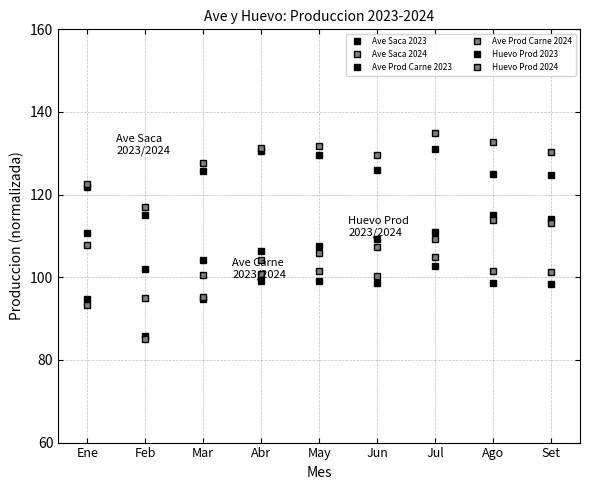

Reading left to right, list all the values displayed in this chart.

Ave Saca 2023: Ene=121.8	Feb=115.0	Mar=125.7	Abr=130.6	May=129.6	Jun=126.1	Jul=131.0	Ago=125.0	Set=124.8
Ave Saca 2024: Ene=122.5	Feb=117.0	Mar=127.7	Abr=131.2	May=131.7	Jun=129.6	Jul=135.0	Ago=132.7	Set=130.3
Ave Prod Carne 2023: Ene=94.6	Feb=85.8	Mar=94.7	Abr=99.2	May=99.0	Jun=98.6	Jul=102.7	Ago=98.7	Set=98.4
Ave Prod Carne 2024: Ene=93.4	Feb=85.0	Mar=95.2	Abr=100.8	May=101.4	Jun=100.4	Jul=105.0	Ago=101.6	Set=101.2
Huevo Prod 2023: Ene=110.7	Feb=101.9	Mar=104.3	Abr=106.3	May=107.5	Jun=109.3	Jul=110.9	Ago=115.0	Set=114.1
Huevo Prod 2024: Ene=107.7	Feb=95.0	Mar=100.6	Abr=104.2	May=106.0	Jun=107.4	Jul=109.4	Ago=113.9	Set=113.2